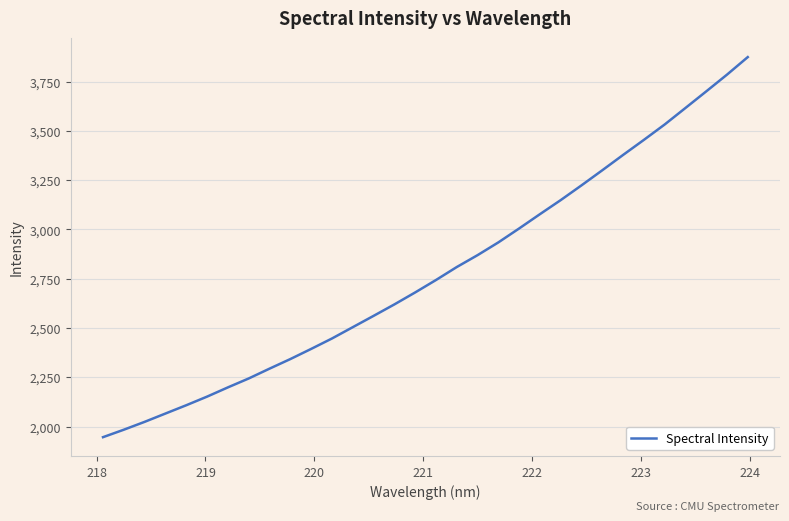

What is the minimum value shown in the chart?

1946.0